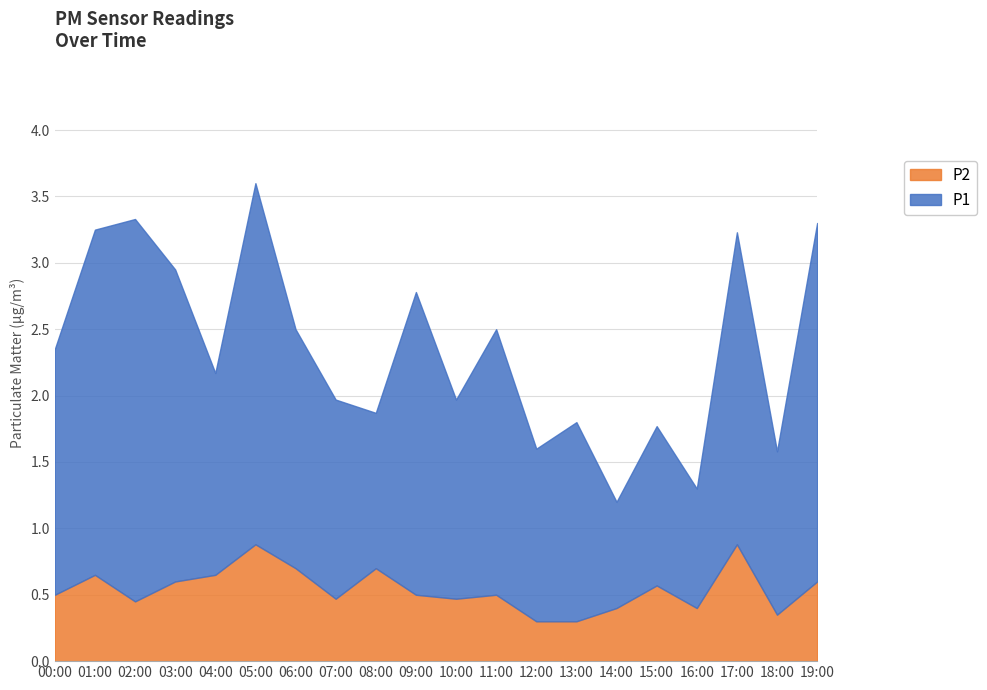

The P2 series shows 0.4 at 16:00. True or false?

True